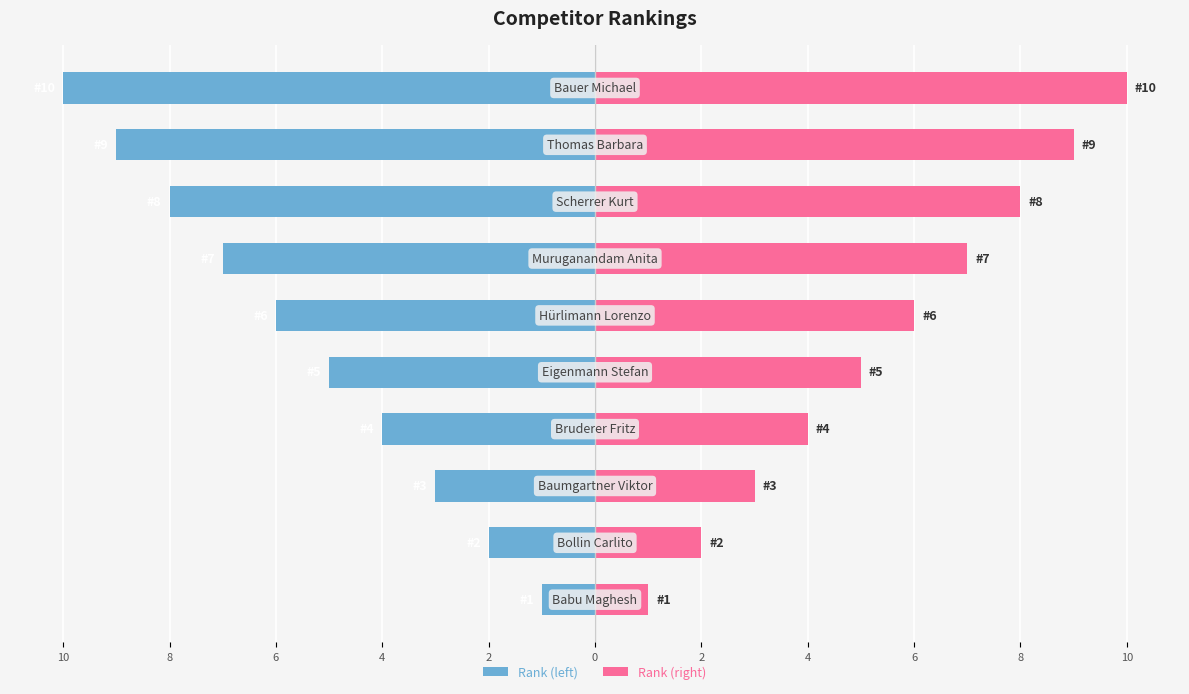

What is the average value of the Rank (right) series?

6